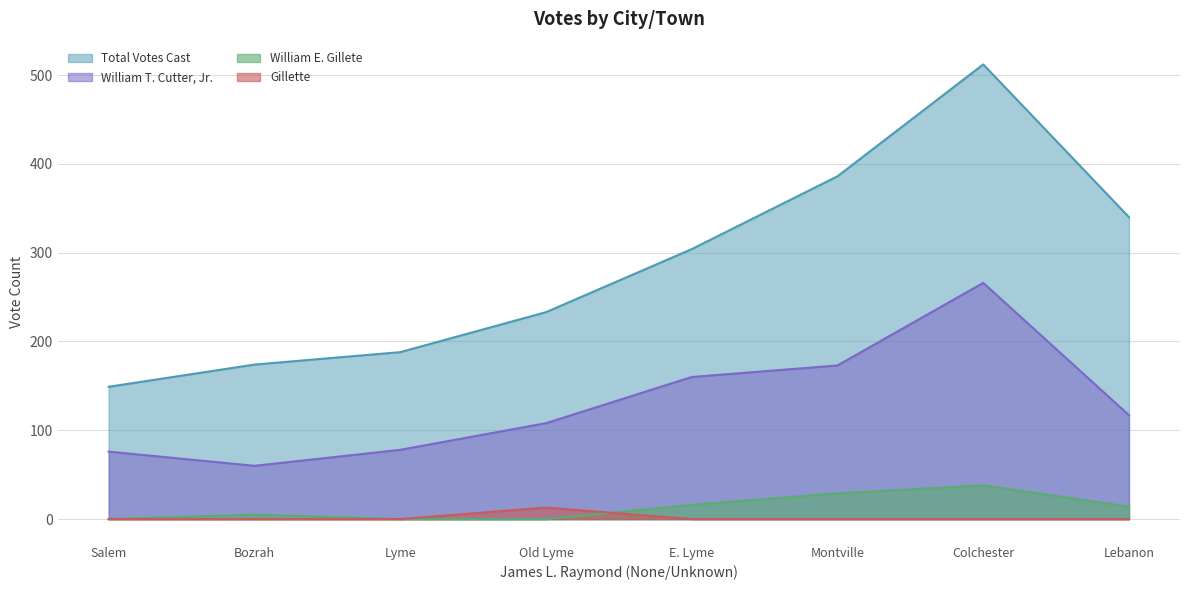

What position from the right is Montville?

3